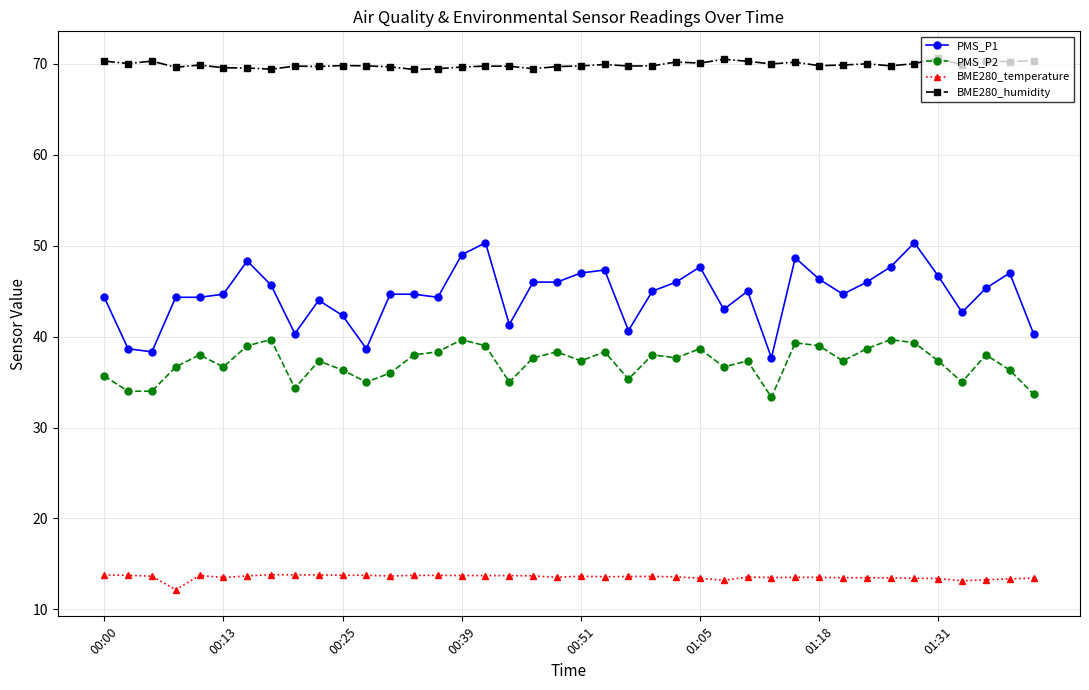

How many series are shown in this chart?

4